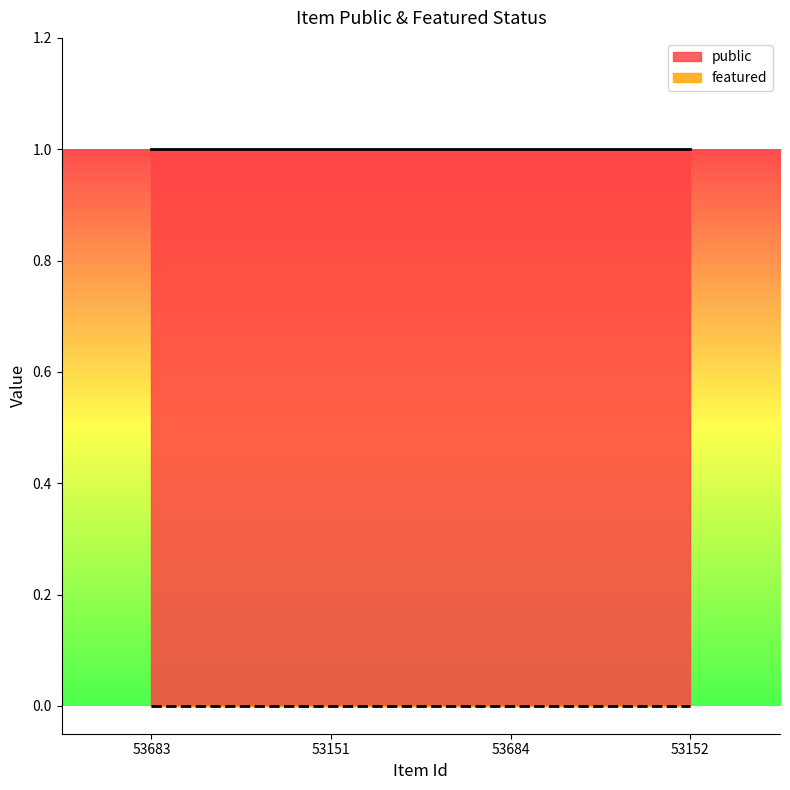

Is the value of featured at 53683 greater than the value of public at 53151?

No